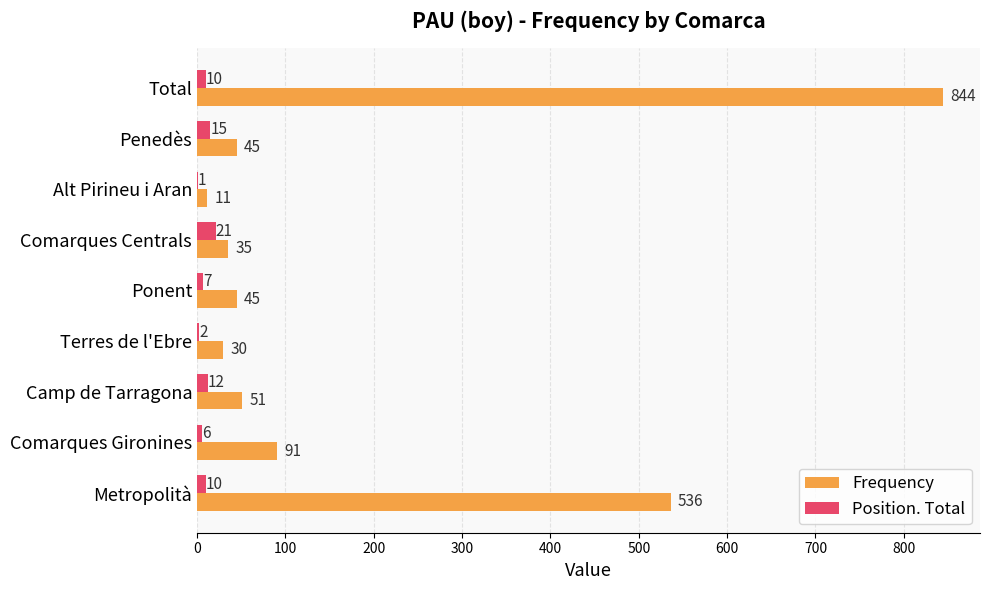

How many distinct data groups are displayed?

2